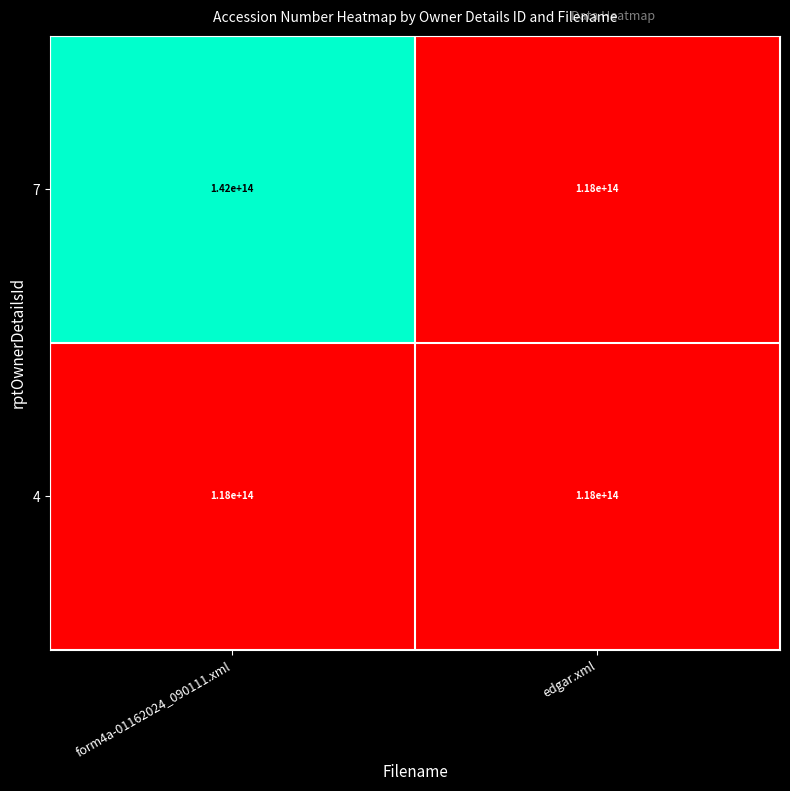

True or false: 7 has a value of 198954793524681 at form4a-01162024_090111.xml.

False